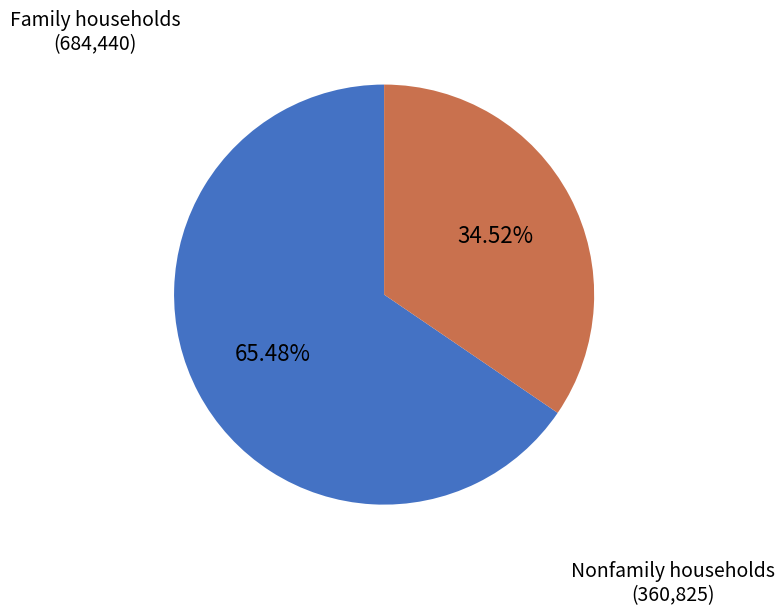

To the nearest percent, what is the average slice percentage?

50%